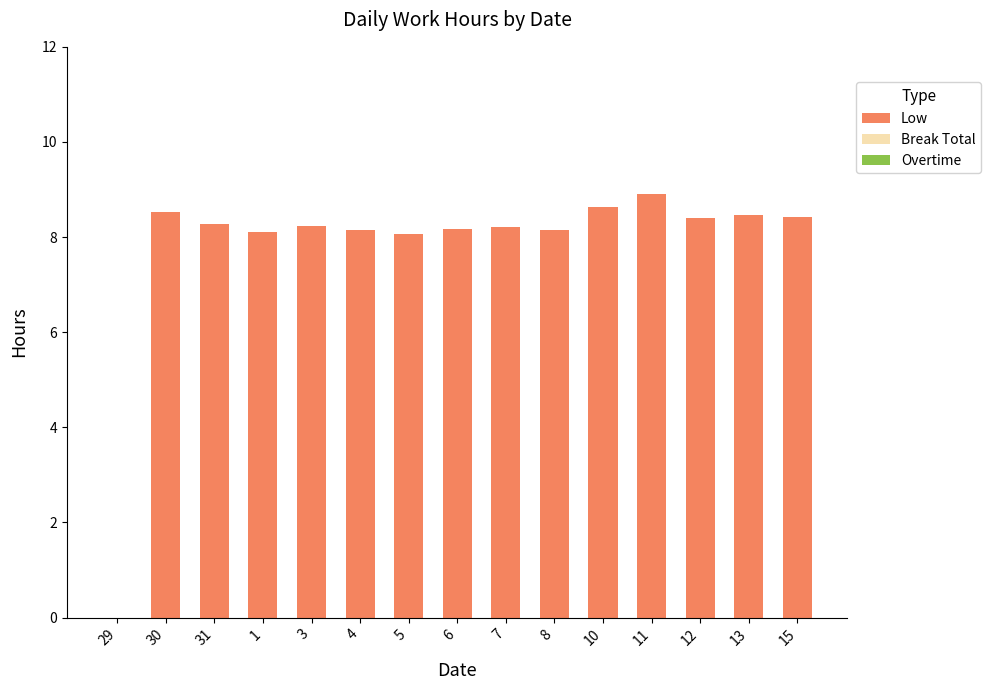

Does the chart contain stacked bars?

No